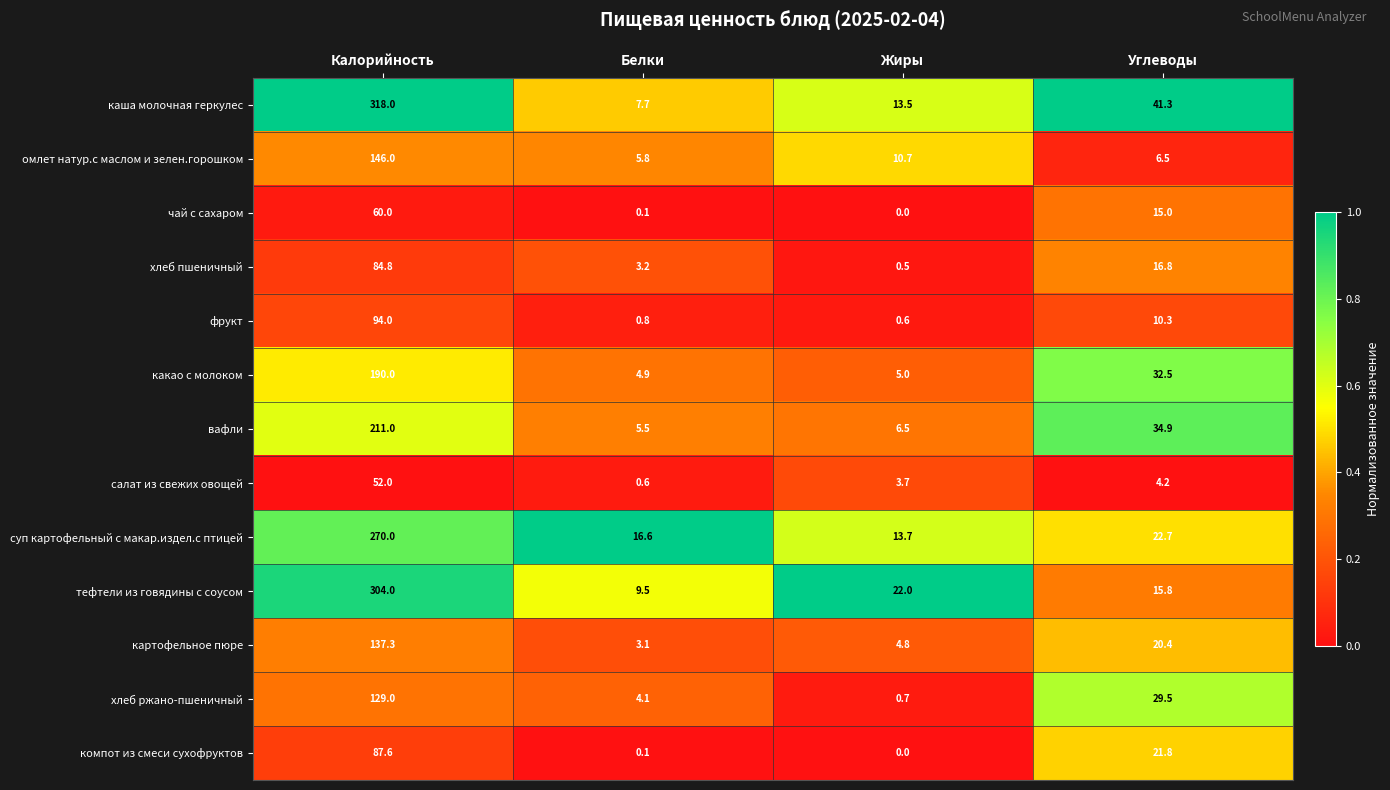

At which category is the sum across all series the highest?

Калорийность